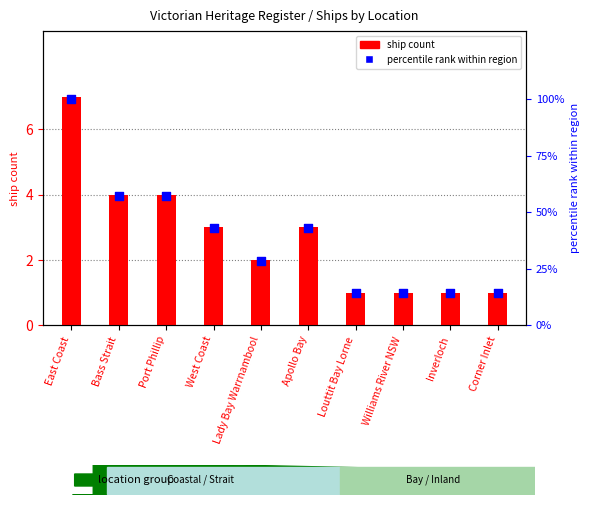

Which series has the widest spread of Y values?

percentile rank within region